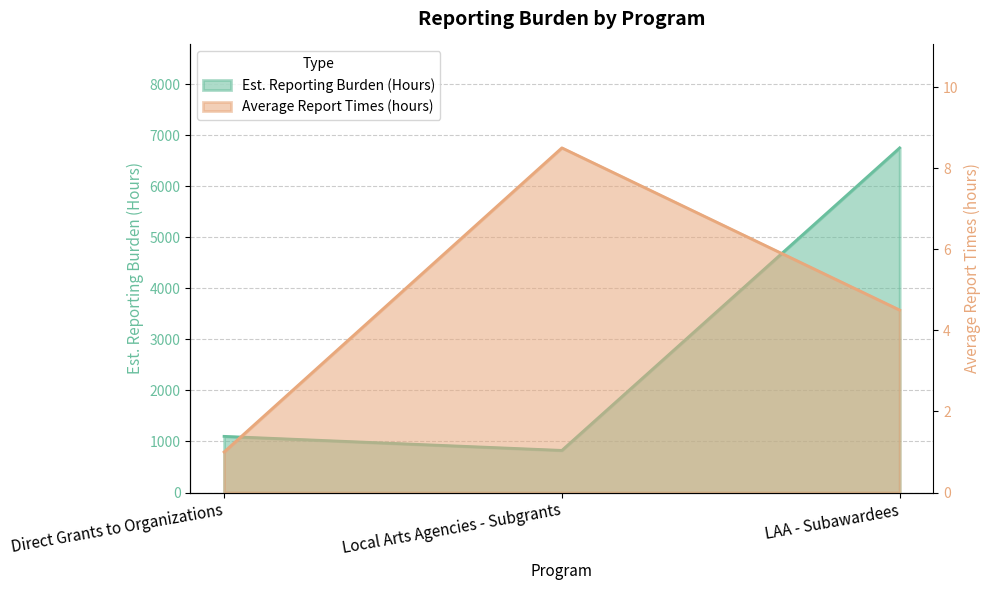

What is the label of the 1st point from the right?

LAA - Subawardees